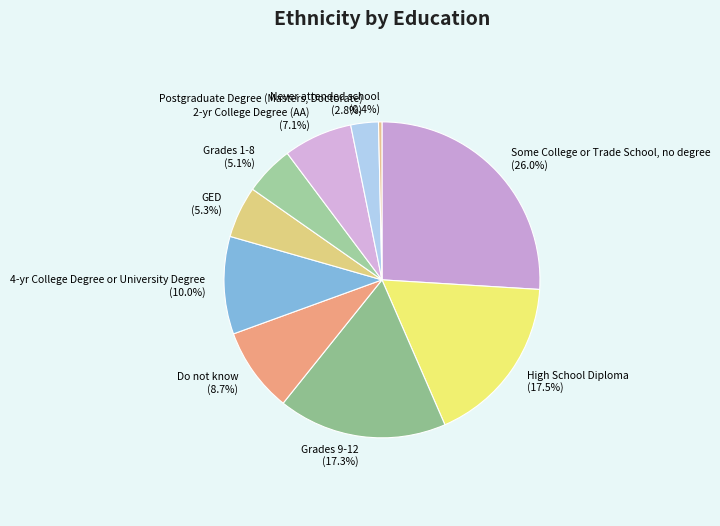

How much of the chart is everything except Never attended school?

99.6%